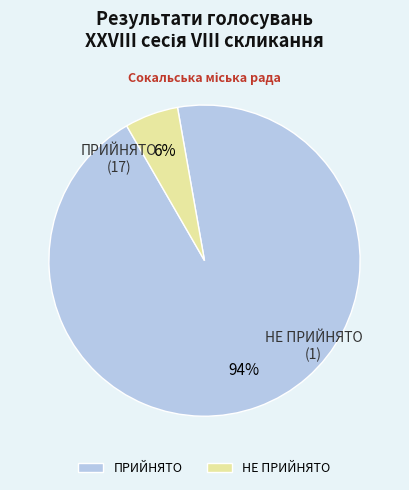

Which category has the biggest portion of the pie?

ПРИЙНЯТО